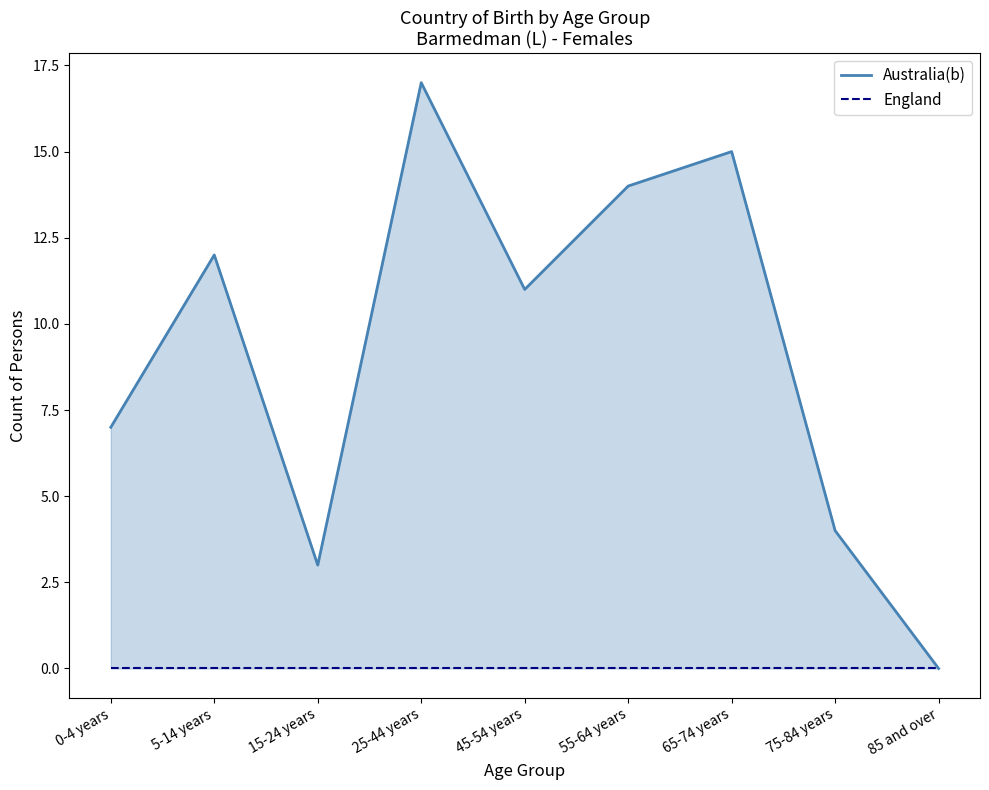

Reading left to right, transcribe all the data shown in this chart.

Australia(b): 0-4 years=7	5-14 years=12	15-24 years=3	25-44 years=17	45-54 years=11	55-64 years=14	65-74 years=15	75-84 years=4	85 and over=0
England: 0-4 years=0	5-14 years=0	15-24 years=0	25-44 years=0	45-54 years=0	55-64 years=0	65-74 years=0	75-84 years=0	85 and over=0